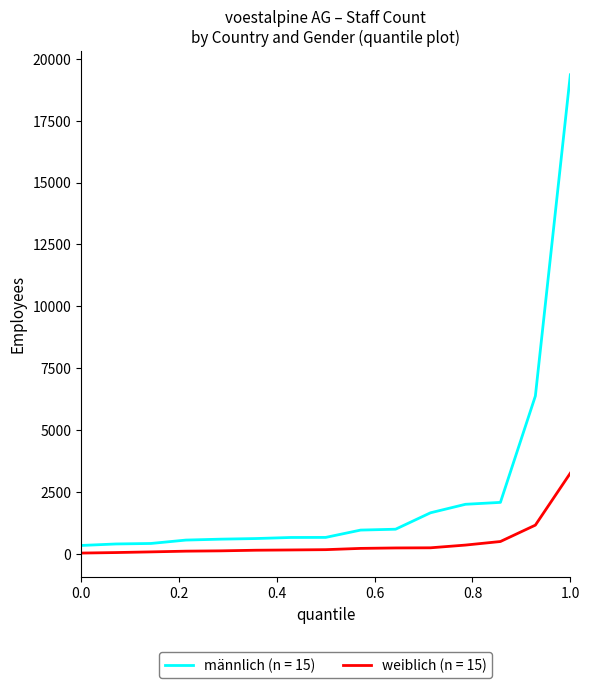

List the series in order of their peak value, lowest first.

weiblich (n = 15), männlich (n = 15)